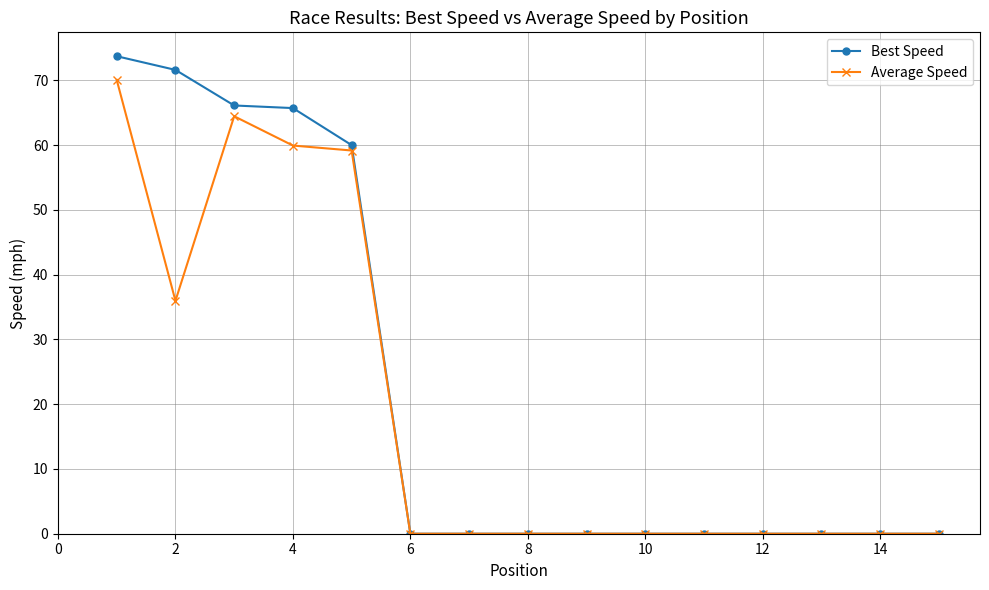

Which series has the widest spread of values?

Best Speed